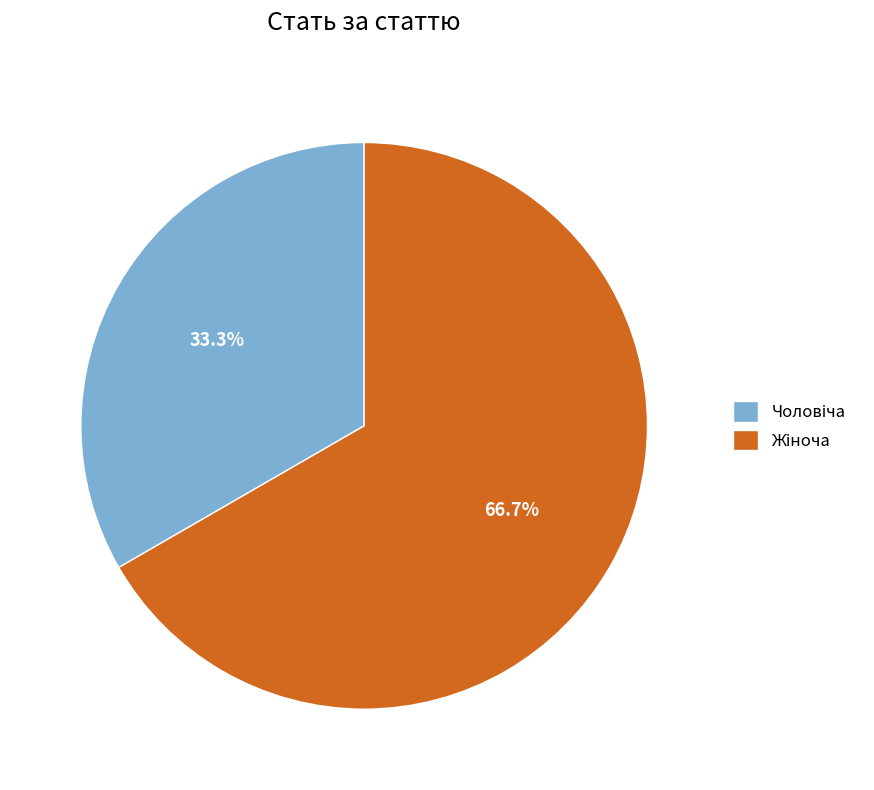

To the nearest percent, what is the difference between the largest and smallest slice percentages?

33%